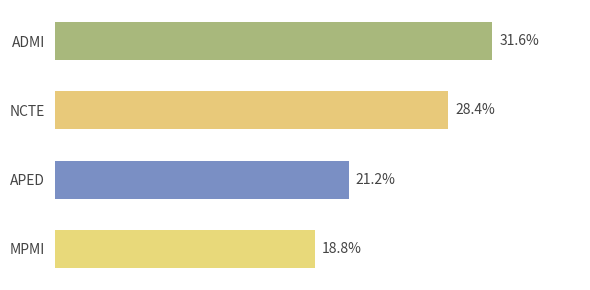

Where does the data first go above 7?

ADMI